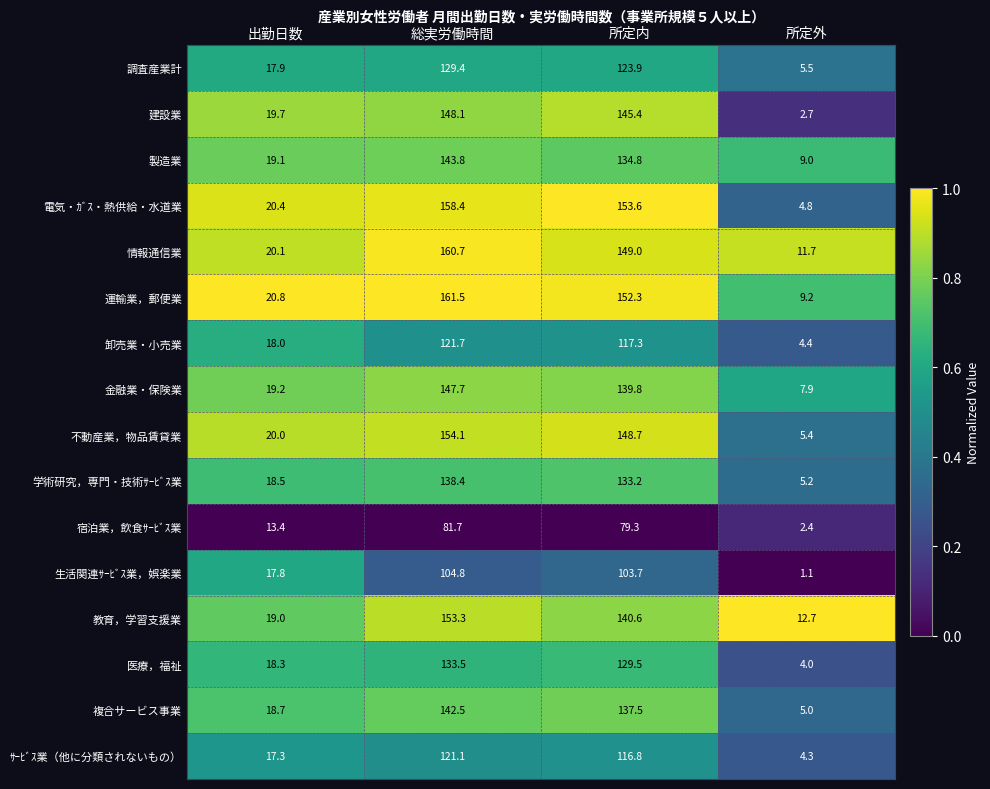

Rank the series at 総実労働時間 from highest to lowest value.

運輸業，郵便業, 情報通信業, 電気・ｶﾞｽ・熱供給・水道業, 不動産業，物品賃貸業, 教育，学習支援業, 建設業, 金融業・保険業, 製造業, 複合サービス事業, 学術研究，専門・技術ｻｰﾋﾞｽ業, 医療，福祉, 調査産業計, 卸売業・小売業, ｻｰﾋﾞｽ業（他に分類されないもの）, 生活関連ｻｰﾋﾞｽ業，娯楽業, 宿泊業，飲食ｻｰﾋﾞｽ業